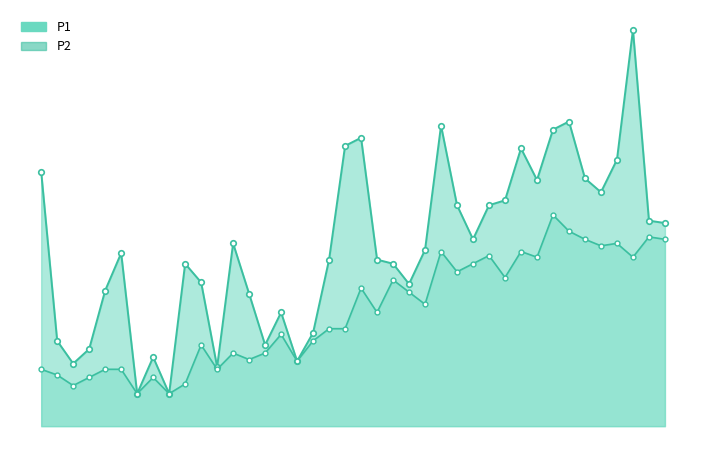

What is the minimum value for P2?

0.4